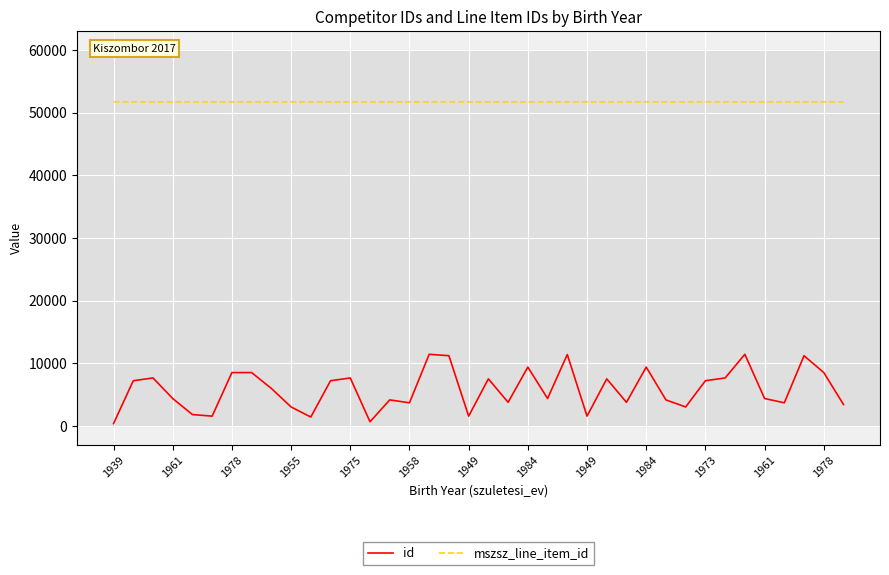

What is the maximum value for id?

11431